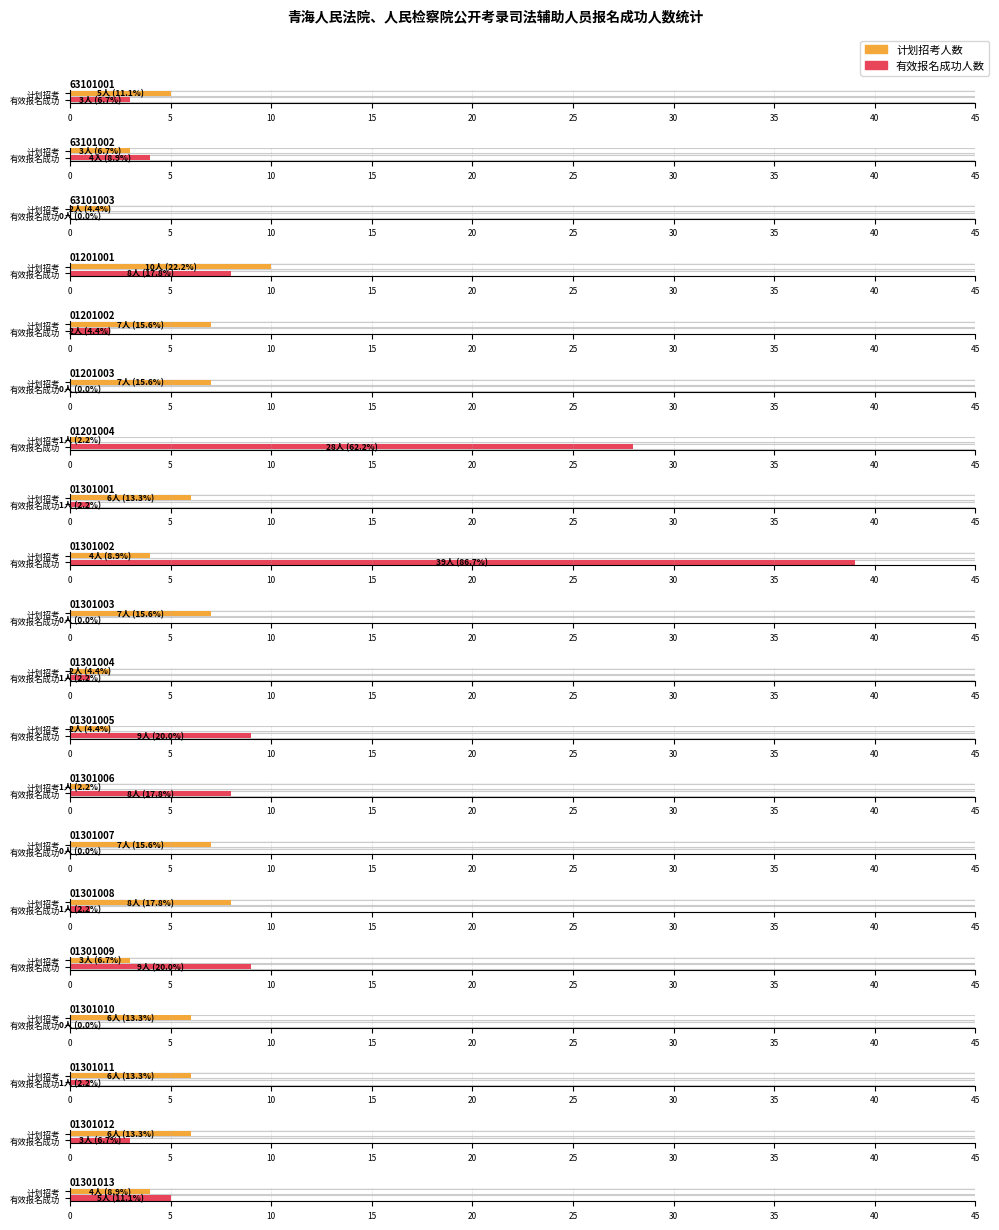

What is the value of the 计划招考人数 bar at the 15th from the left?

8